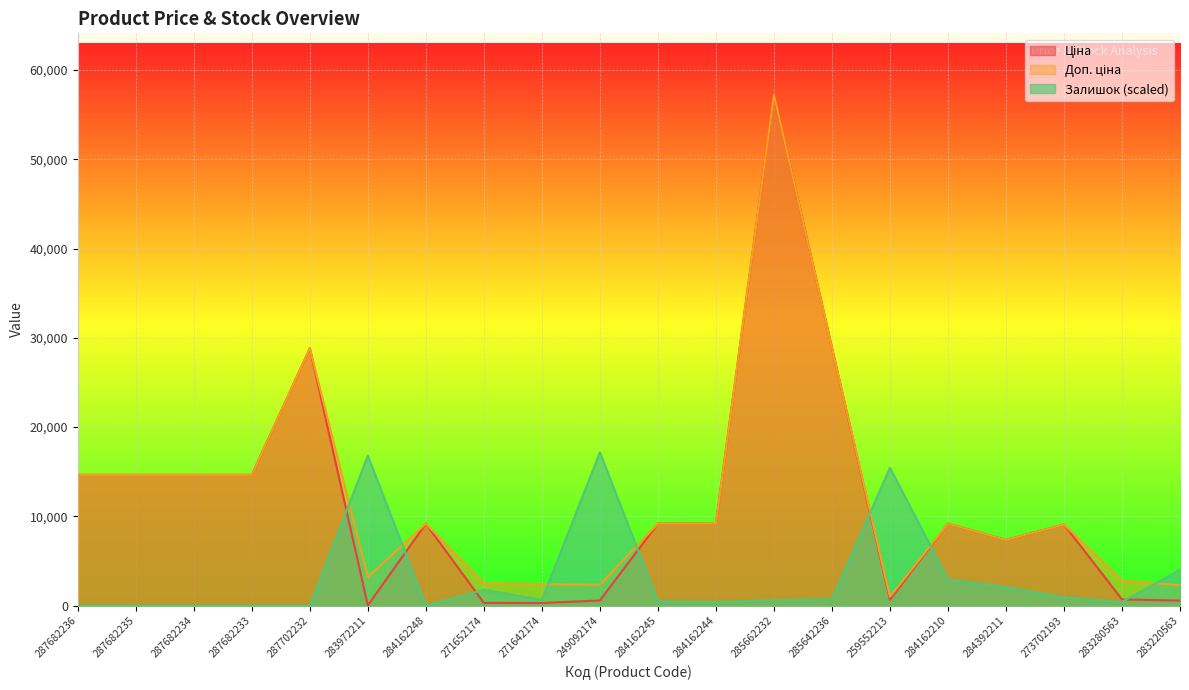

Which series changed the most between 284162210 and 283220563?

Ціна